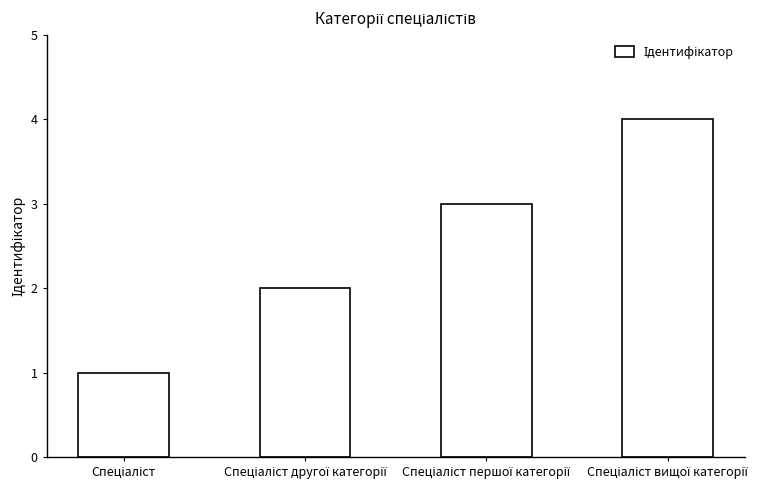

How many bars are there in total?

4